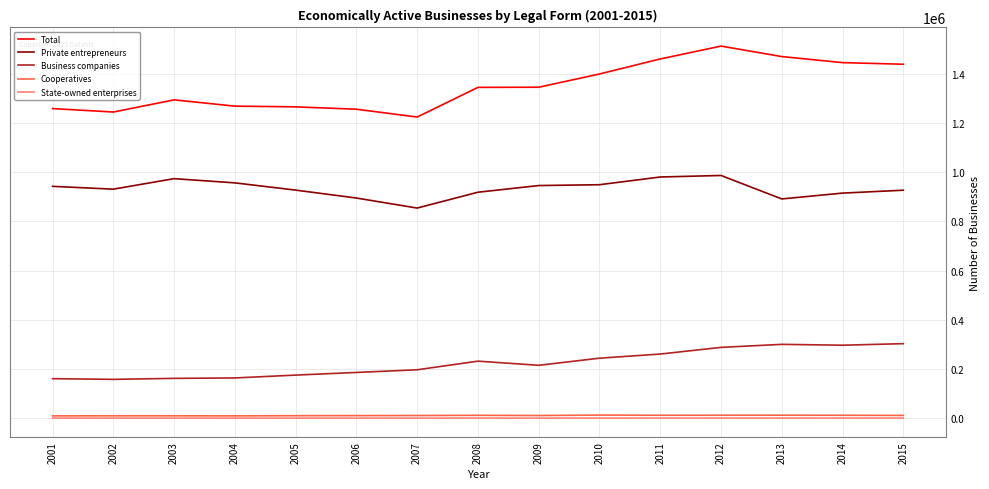

What is the greatest value displayed?

1513556